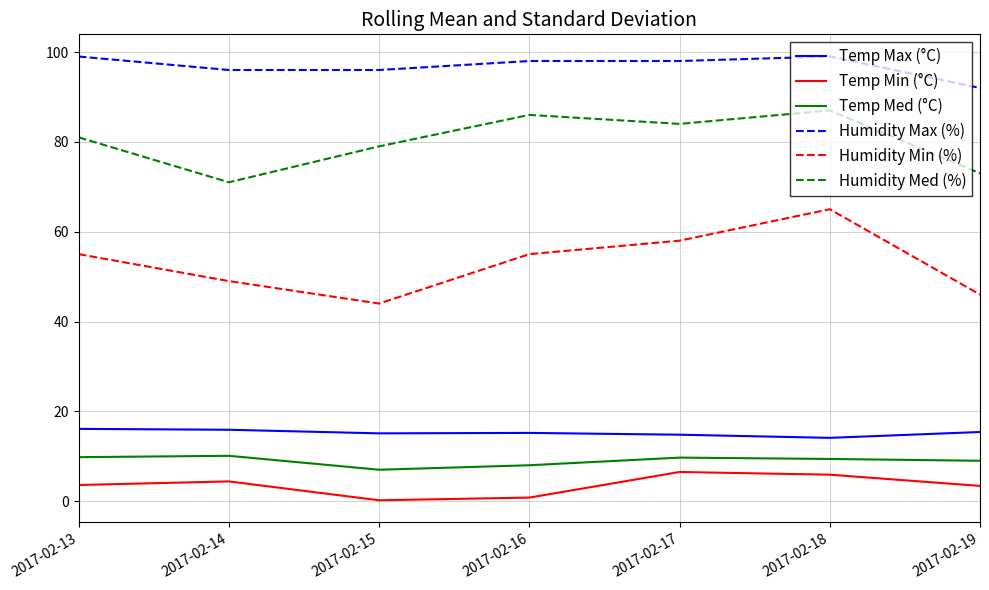

What is the difference between the second highest and second lowest values in the Humidity Med (%) series?

13.0